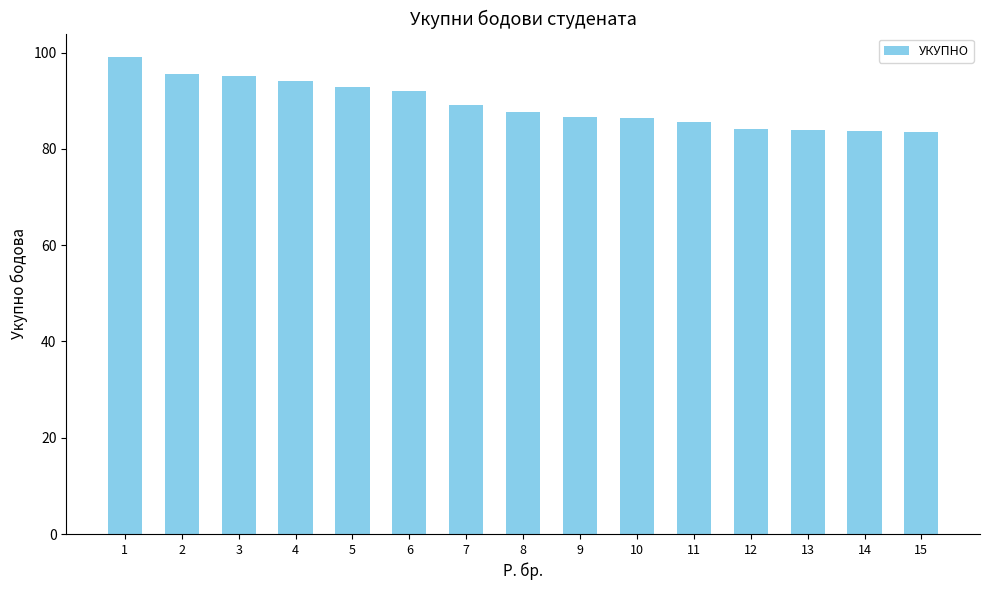

What is the value of the 11th bar from the left?

85.6